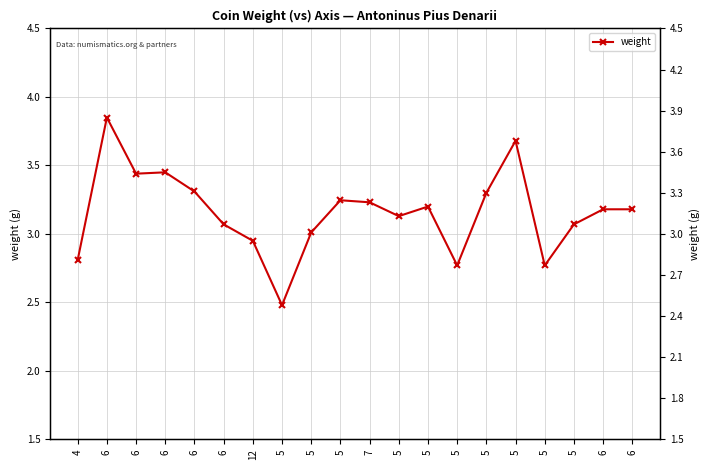

What is the change in value from 6 to 7?

-0.1